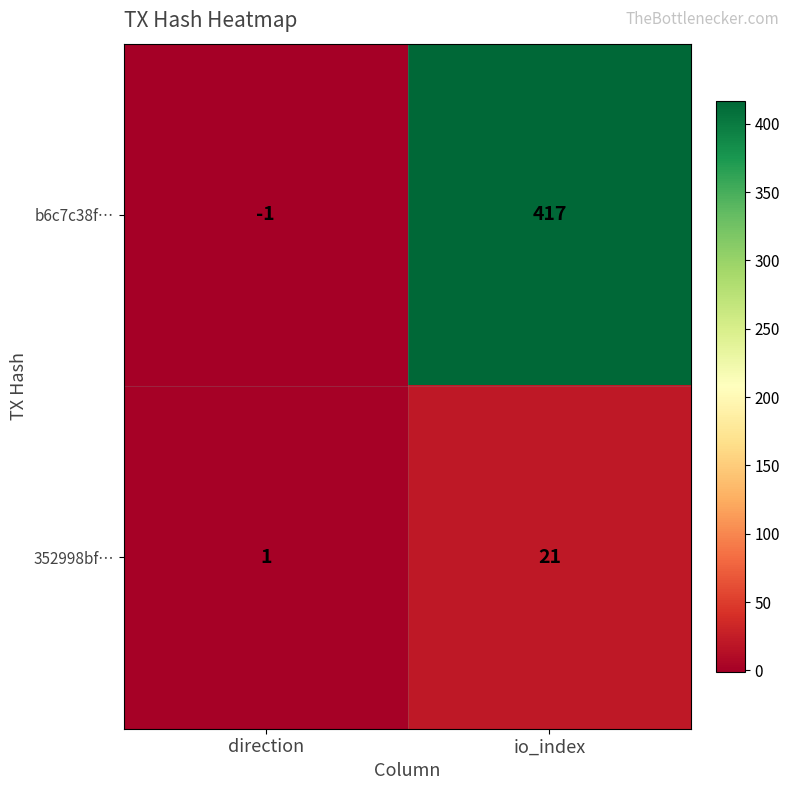

How many categories are shown in the chart?

2